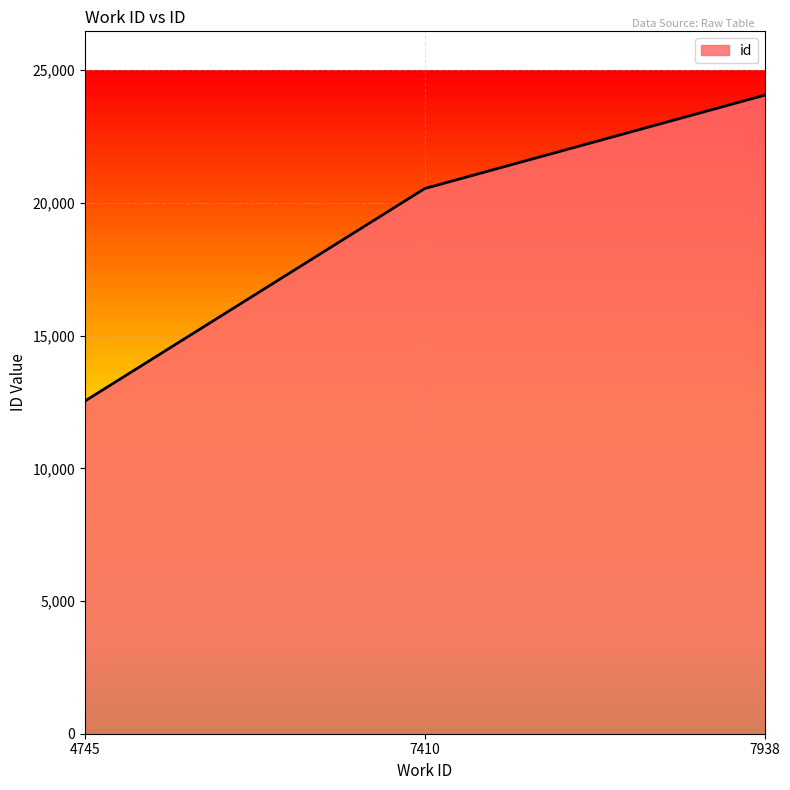

True or false: the data shows 12534 at 4745.

True